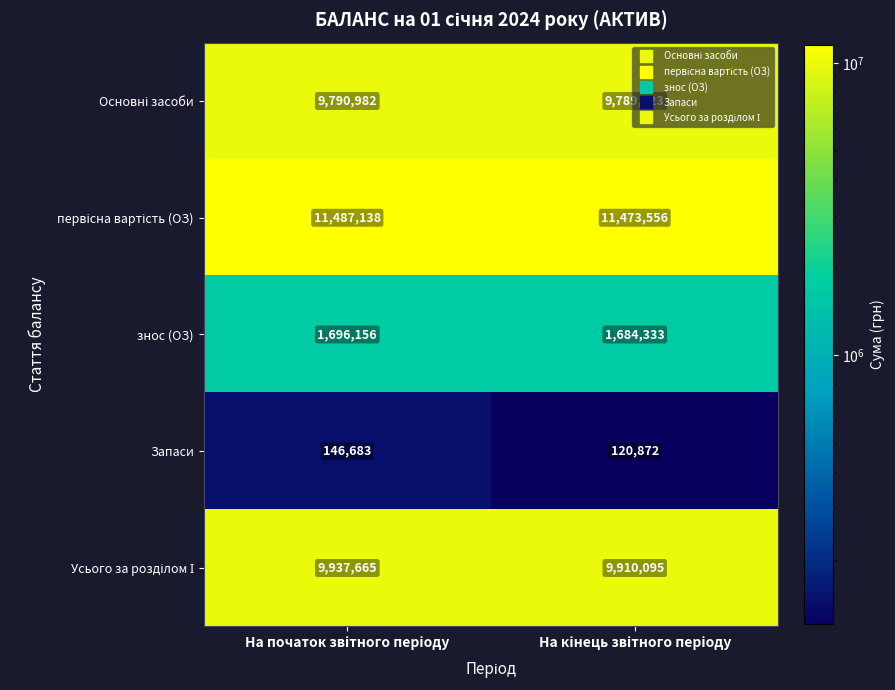

What is the greatest value displayed?

11487138